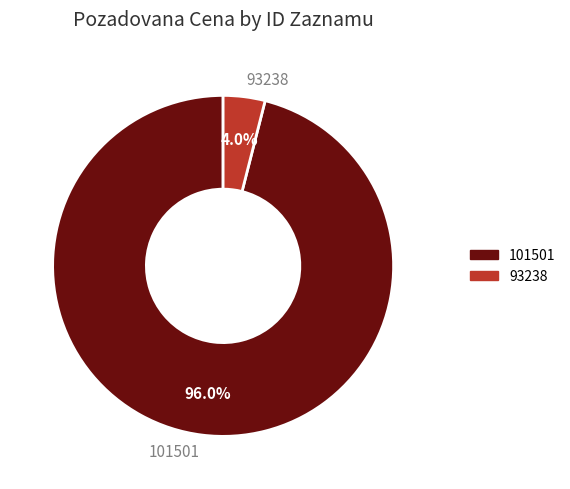

How many segments does this pie chart have?

2